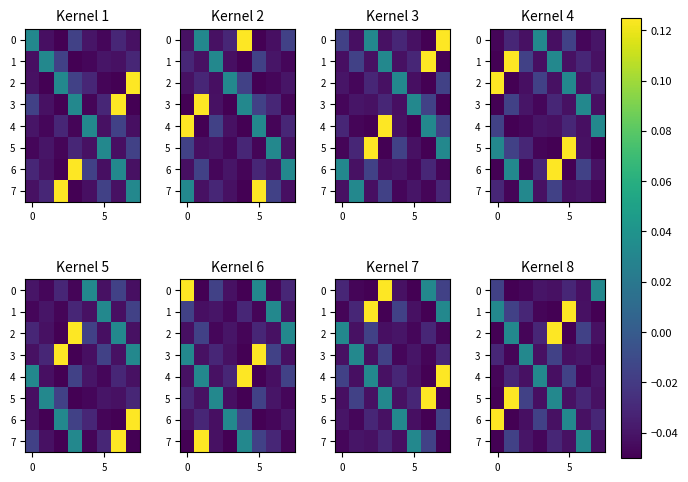

What is the difference between the maximum and minimum values in the 5 series?

0.2